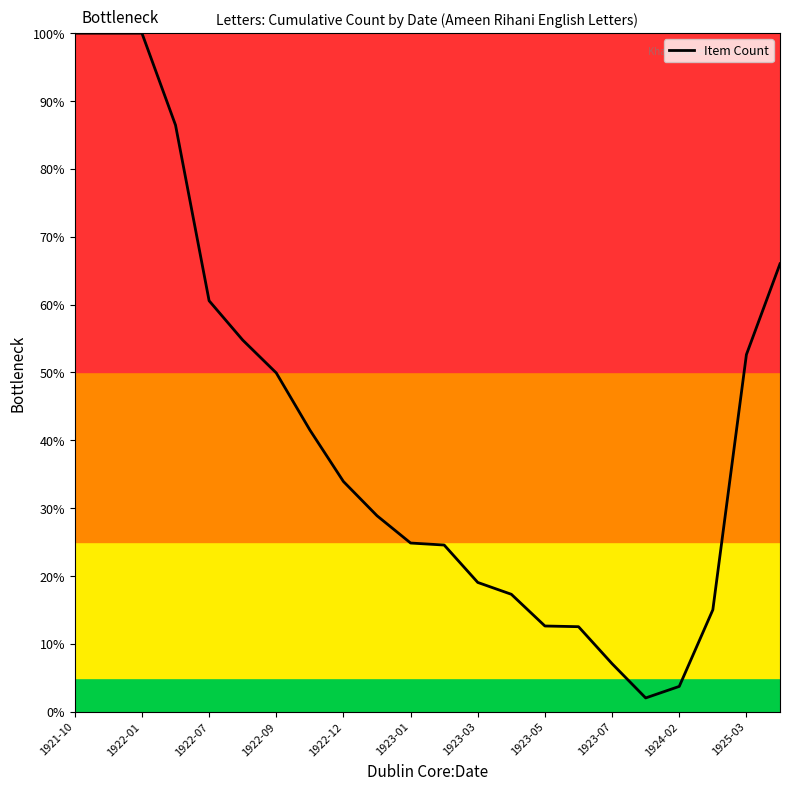

How many points are lower than both their immediate neighbors (excluding endpoints)?

1